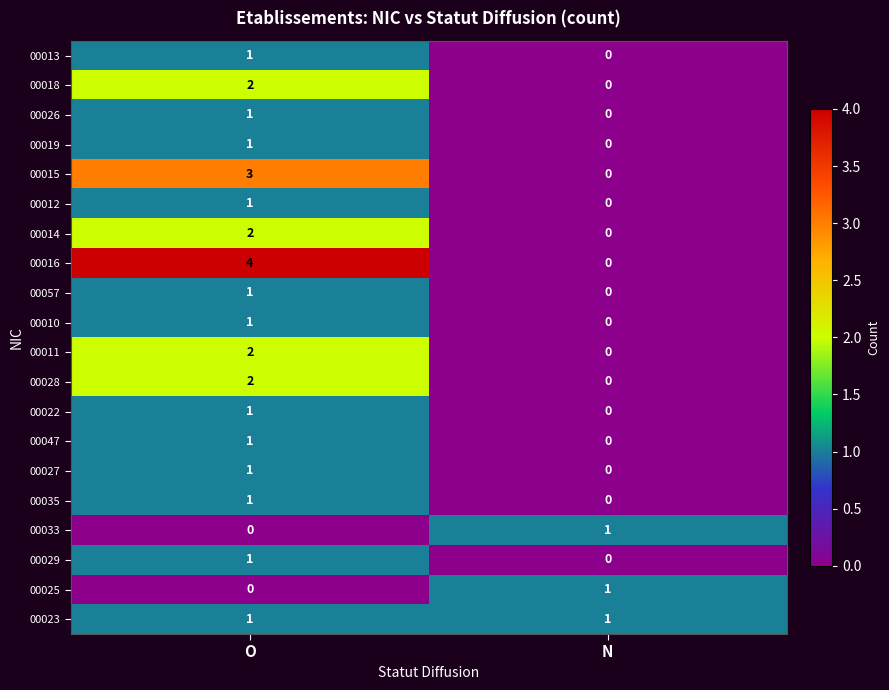

How many data points does each series have?

2